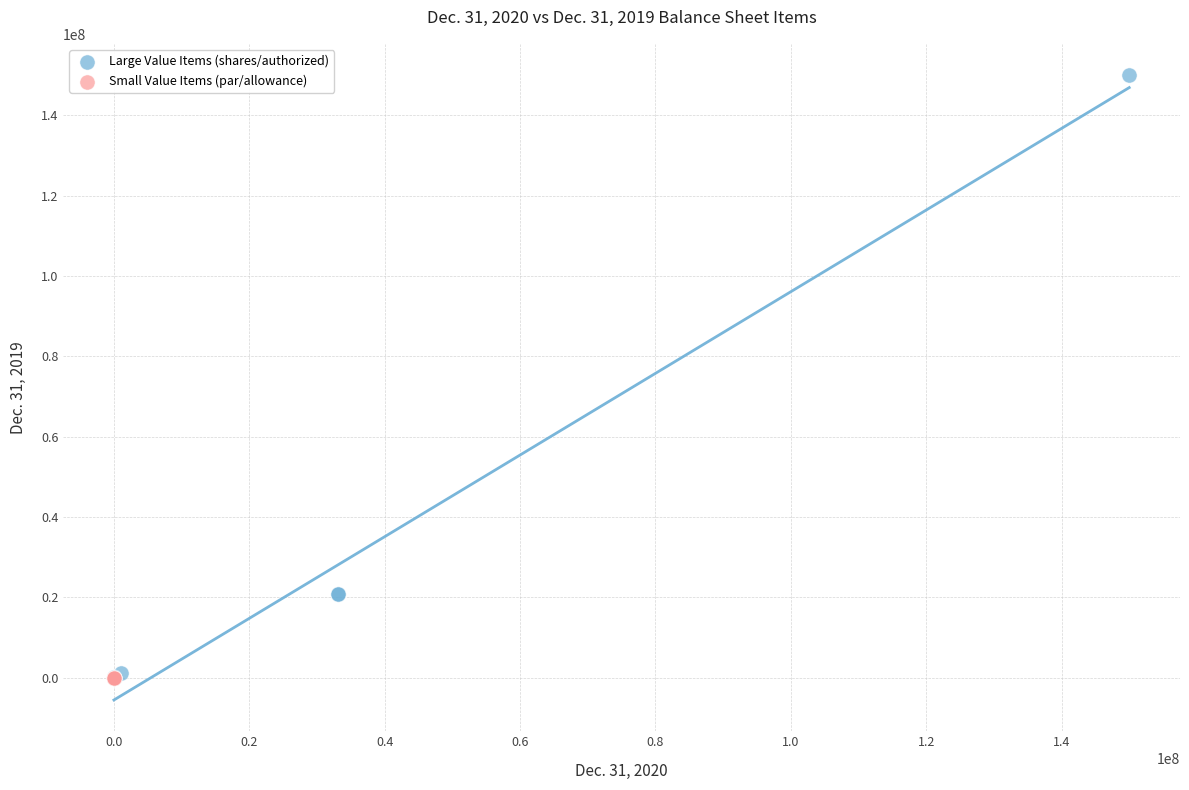

Which series has the largest Y range (max minus min)?

Large Value Items (shares/authorized)